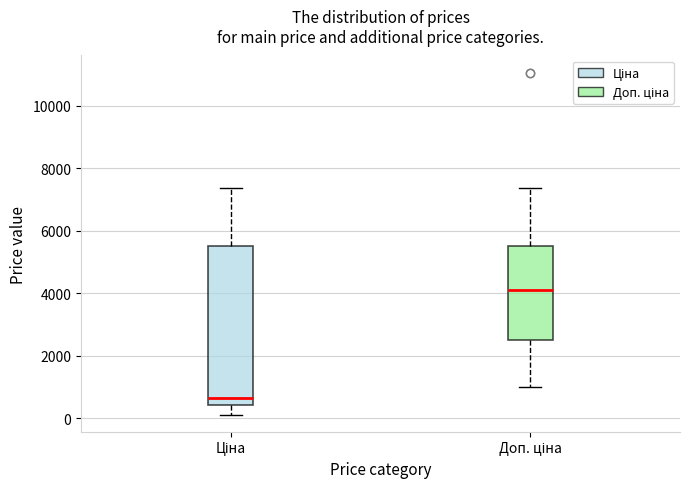

Reading left to right, transcribe this box plot: for each box, give where its median line is, the range the box spans, and where its two whiskers end, as read against the y-axis. The values are not printed on the chart, so give them approximately, as read against the axis.

Ціна: median 600, box 400 to 5400, whiskers 200 to 7400
Доп. ціна: median 4000, box 2400 to 5400, whiskers 1000 to 7400